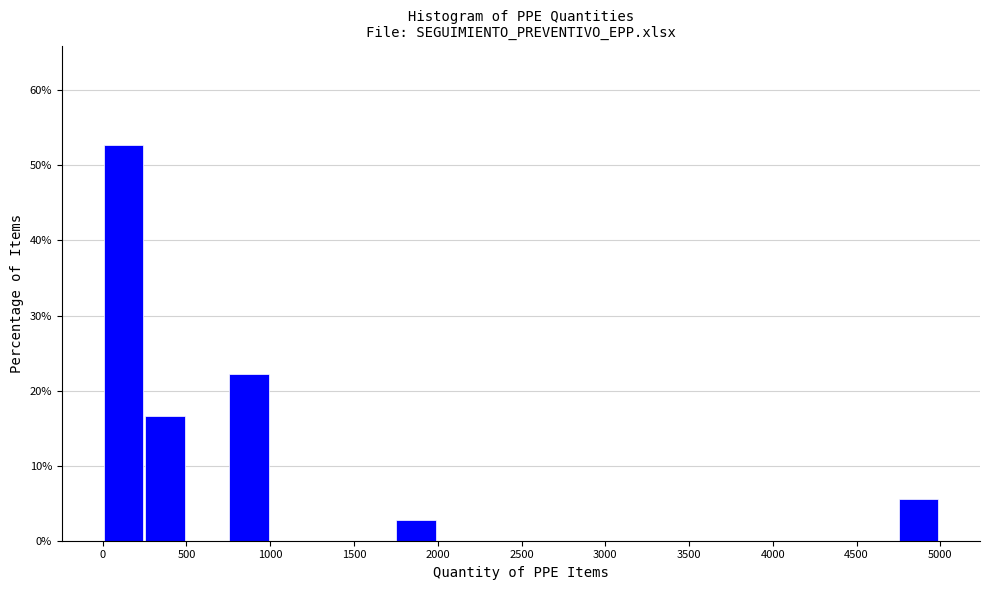

Reading left to right, transcribe this chart: for each bar, give the range it covers on the x-axis and its height. Neither the bar edges nor the heights are printed on the chart, so give them approximately, as read against the axes.

0 to 250: 53
250 to 500: 17
500 to 750: 0
750 to 1000: 22
1000 to 1250: 0
1250 to 1500: 0
1500 to 1750: 0
1750 to 2000: 3
2000 to 2250: 0
2250 to 2500: 0
2500 to 2750: 0
2750 to 3000: 0
3000 to 3250: 0
3250 to 3500: 0
3500 to 3750: 0
3750 to 4000: 0
4000 to 4250: 0
4250 to 4500: 0
4500 to 4750: 0
4750 to 5000: 6